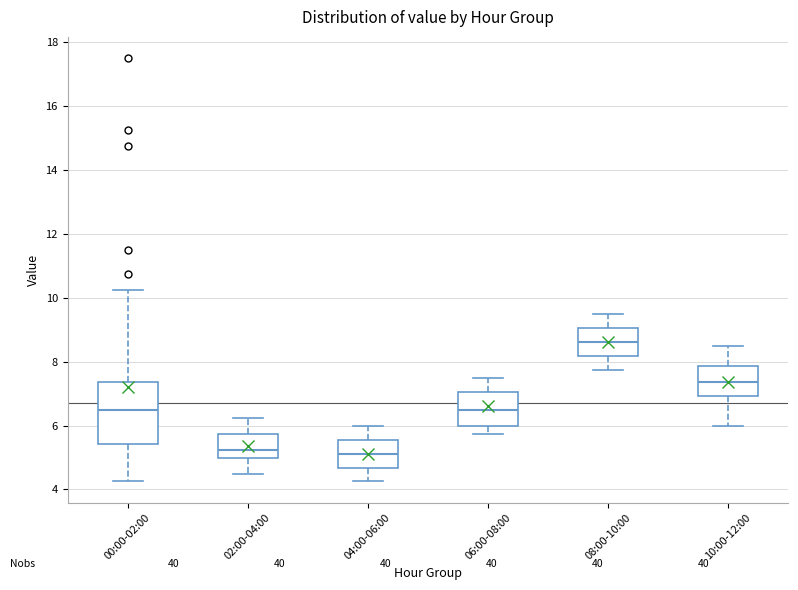

Which box's median line is the highest?

08:00-10:00